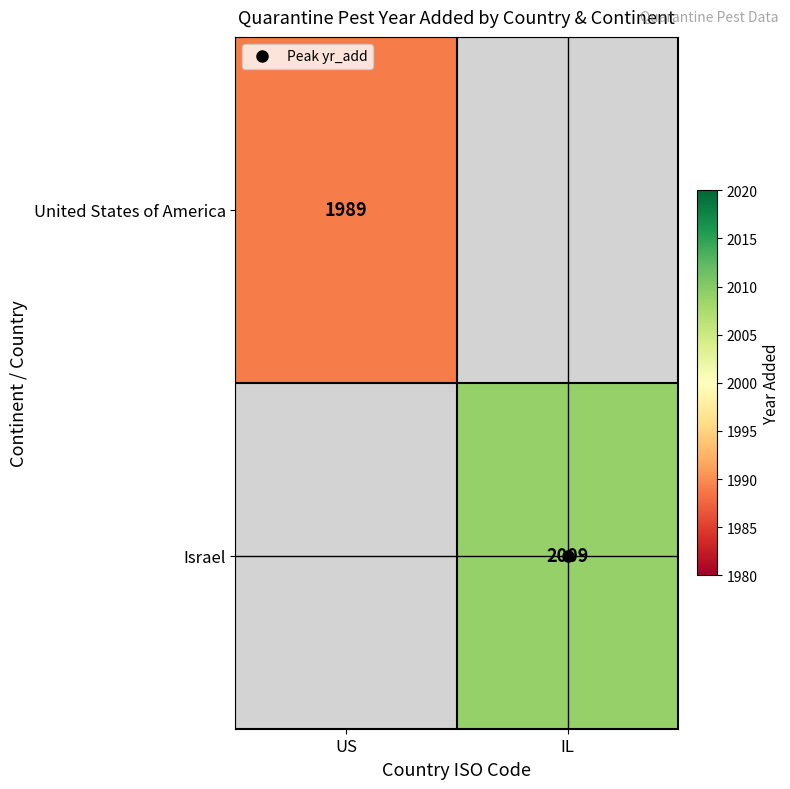

Which category has the highest value across all series?

IL